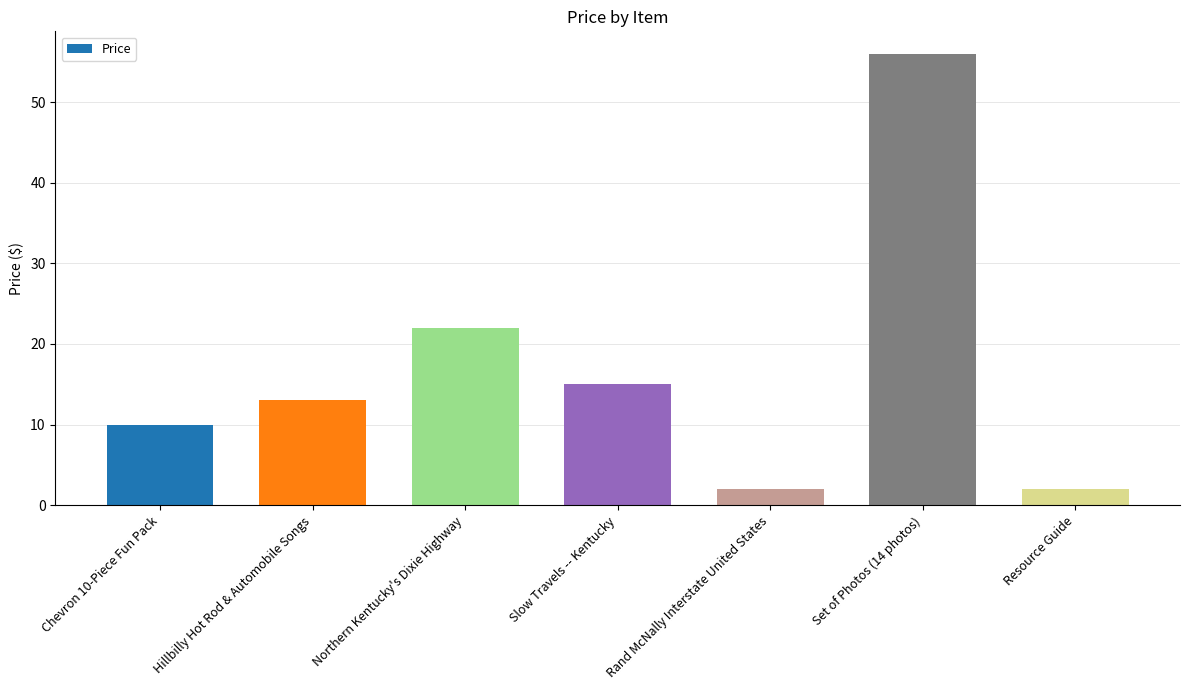

Which has a higher value, Chevron 10-Piece Fun Pack or Hillbilly Hot Rod & Automobile Songs?

Hillbilly Hot Rod & Automobile Songs